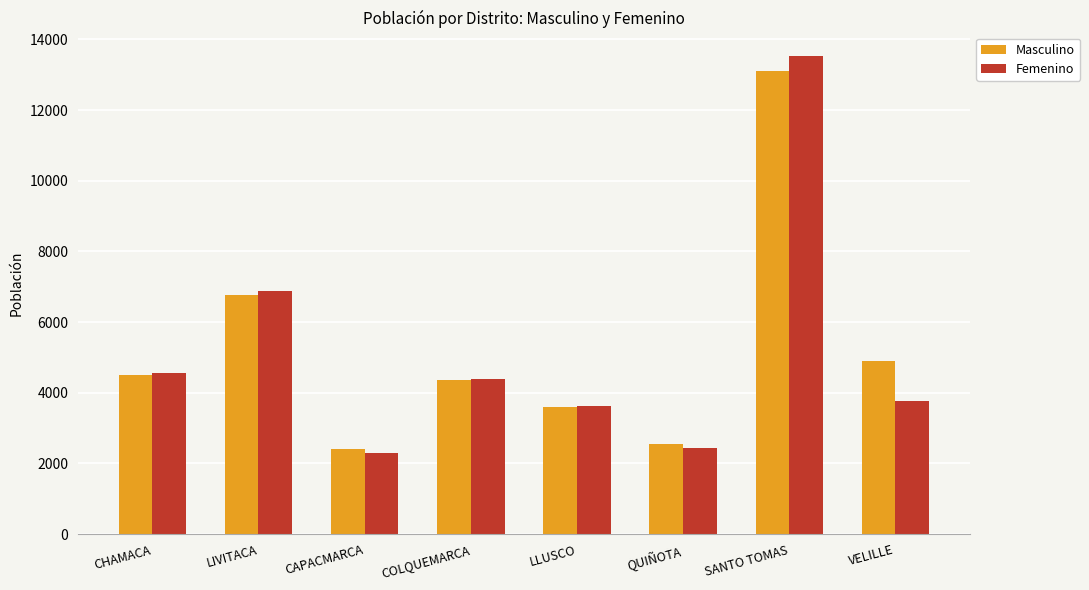

What are all the series names shown in the legend?

Masculino, Femenino